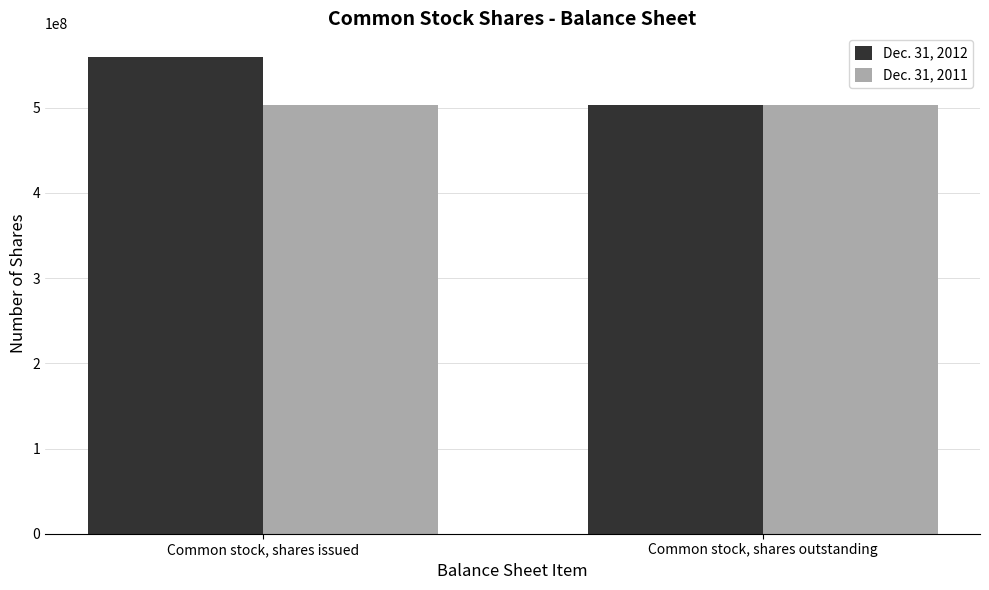

Which series has the largest range (max minus min)?

Dec. 31, 2012